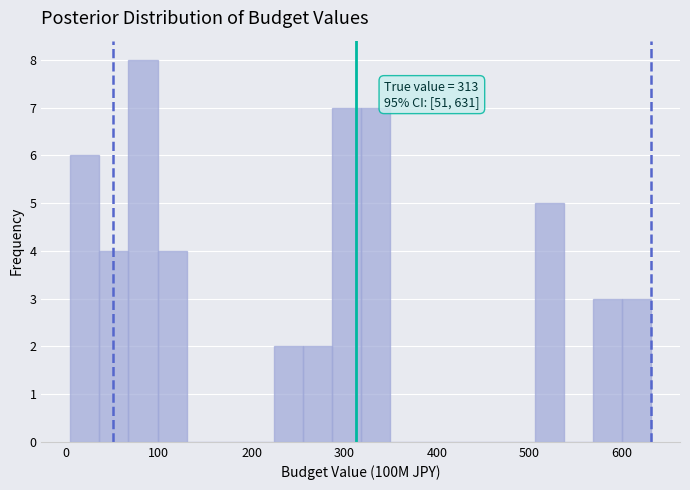

Read against the x-axis, roughly where is the centre of the tallest bar?

80